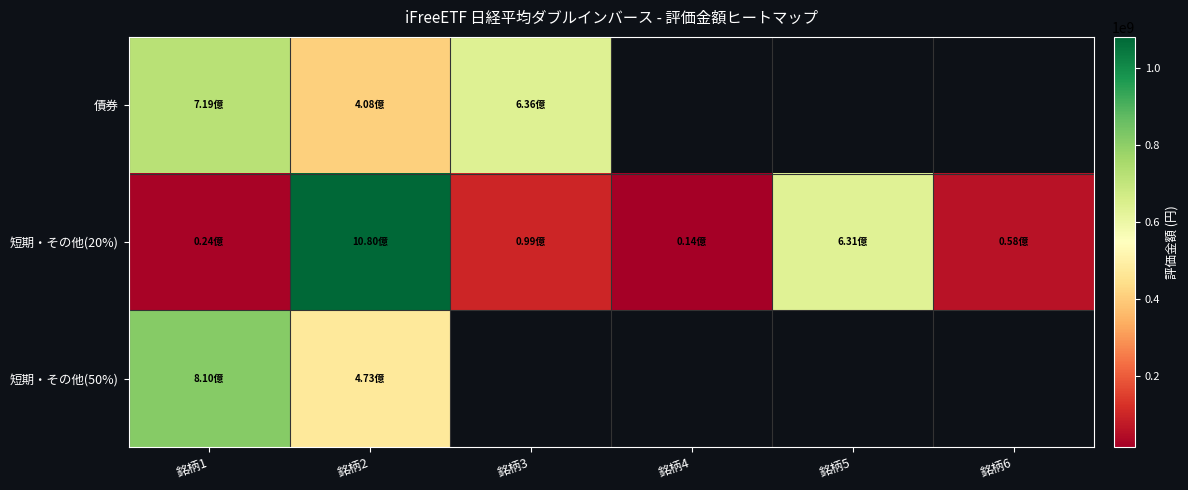

What is the difference between the highest and lowest values at 銘柄2?

672578209.6